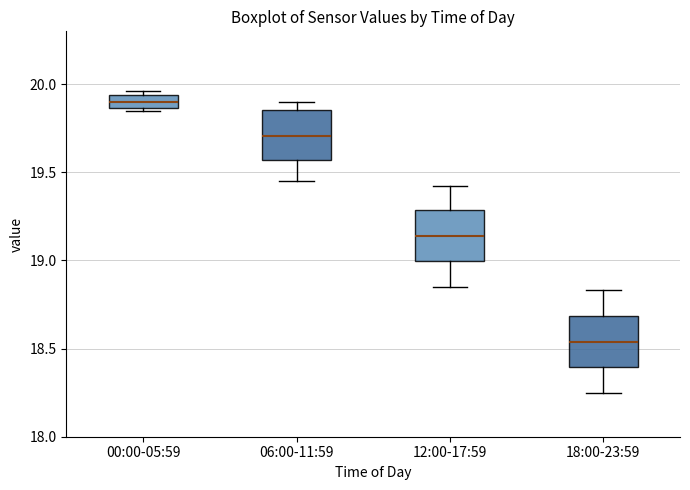

Which box has the highest median line?

00:00-05:59